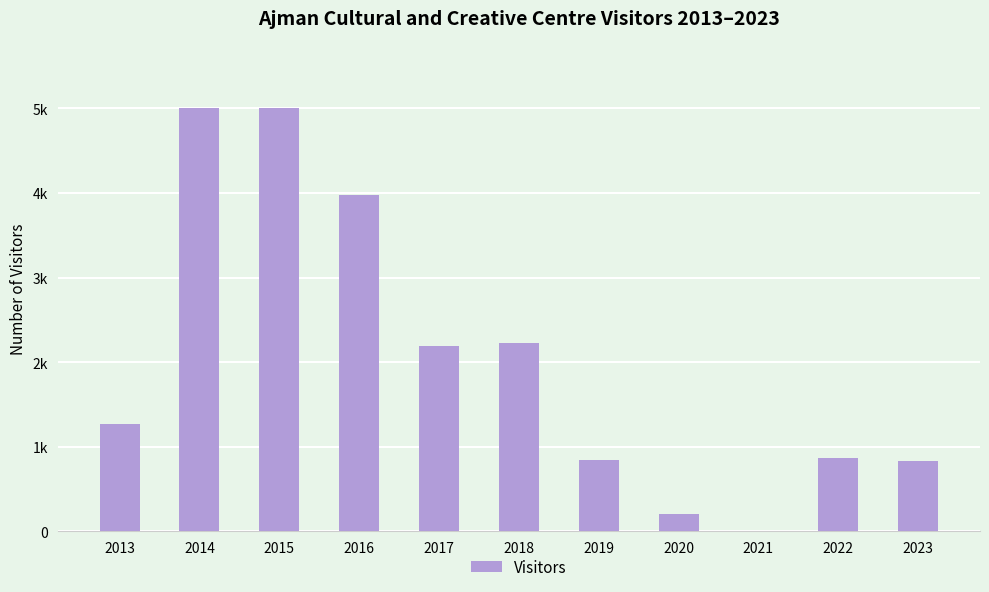

List the labels in order of value, largest first.

2014, 2015, 2016, 2018, 2017, 2013, 2022, 2019, 2023, 2020, 2021